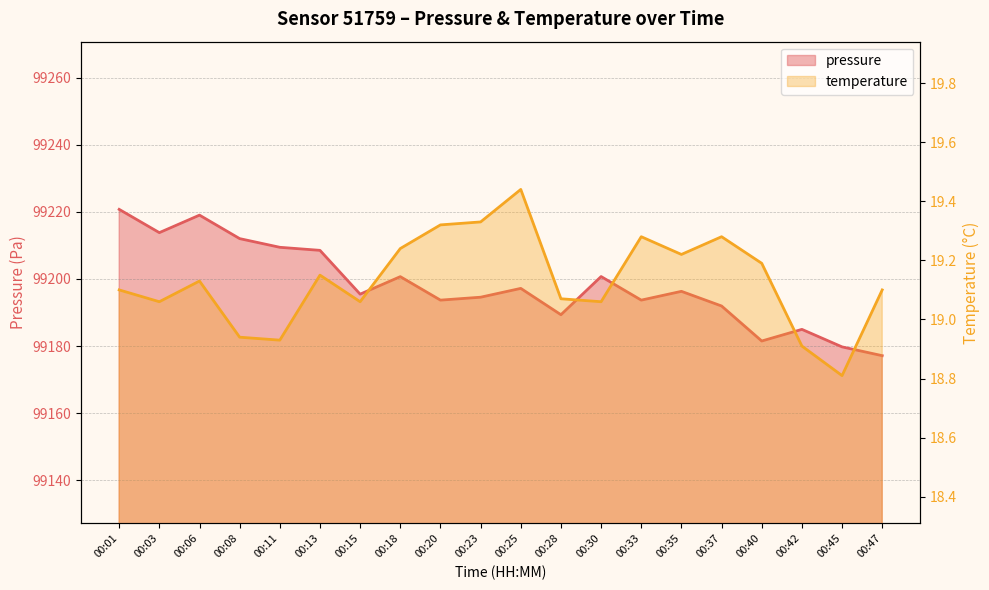

Reading left to right, what are all the values shown in this chart?

pressure: 99220.8	99213.8	99219.0	99212.0	99209.4	99208.5	99195.5	99200.7	99193.7	99194.6	99197.2	99189.3	99200.7	99193.7	99196.3	99191.9	99181.5	99185.0	99179.8	99177.1
temperature: 19.1	19.1	19.1	18.9	18.9	19.1	19.1	19.2	19.3	19.3	19.4	19.1	19.1	19.3	19.2	19.3	19.2	18.9	18.8	19.1